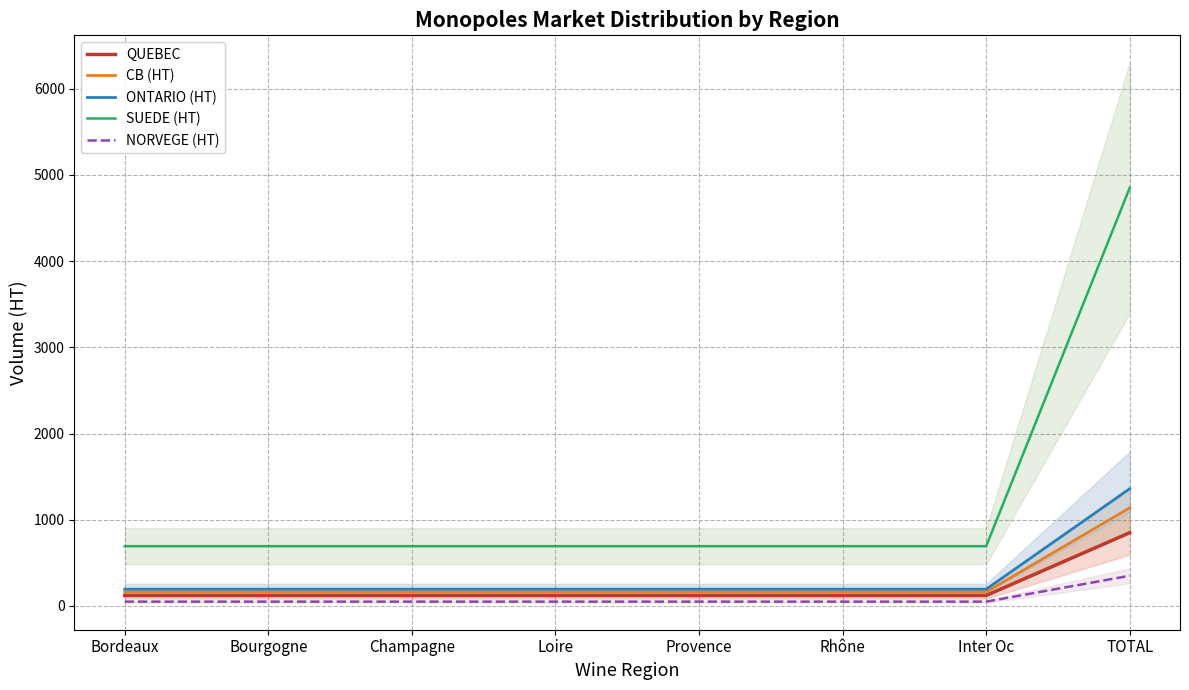

Reading left to right, extract all data points from this chart.

QUEBEC: 121.4	121.4	121.4	121.4	121.4	121.4	121.4	849.8
CB (HT): 162.4	162.4	162.4	162.4	162.4	162.4	162.4	1137.0
ONTARIO (HT): 194.3	194.3	194.3	194.3	194.3	194.3	194.3	1360.1
SUEDE (HT): 692.9	692.9	692.9	692.9	692.9	692.9	692.9	4850.3
NORVEGE (HT): 50.0	50.0	50.0	50.0	50.0	50.0	50.0	350.0